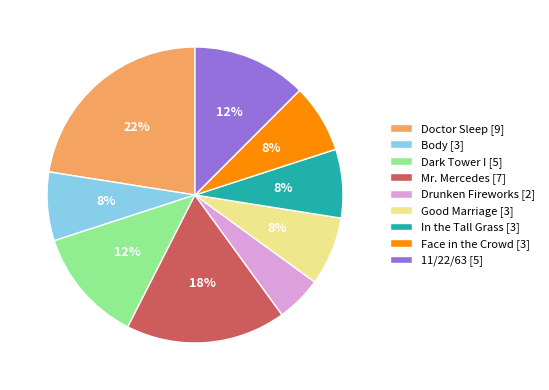

How many slices are in this pie chart?

9